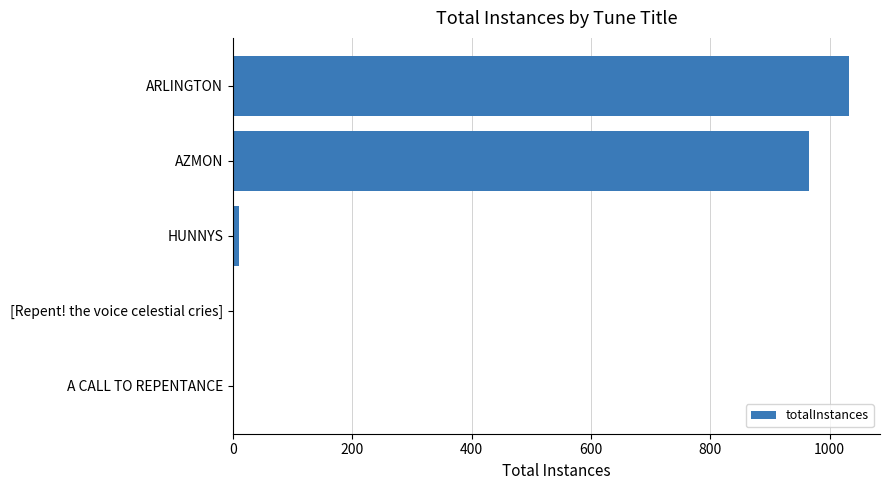

Which label corresponds to the largest value in the chart?

ARLINGTON